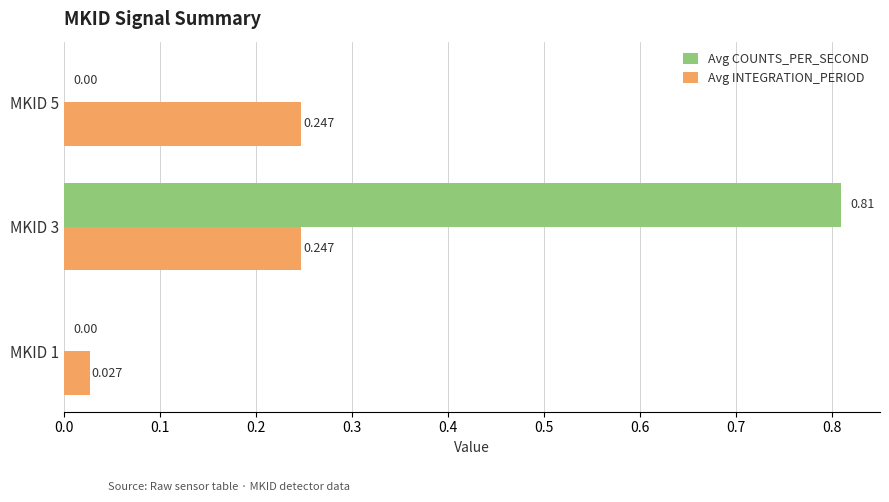

Which series has the largest total across all categories?

Avg COUNTS_PER_SECOND